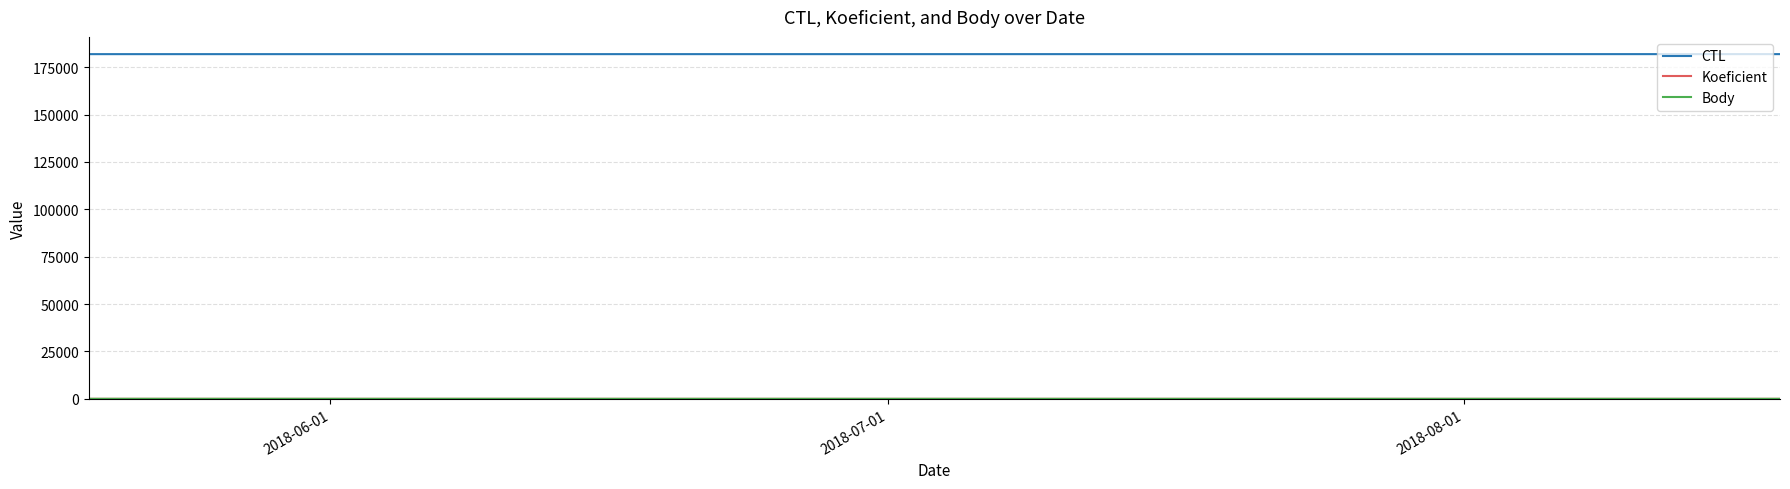

Which series has the largest total across all categories?

CTL